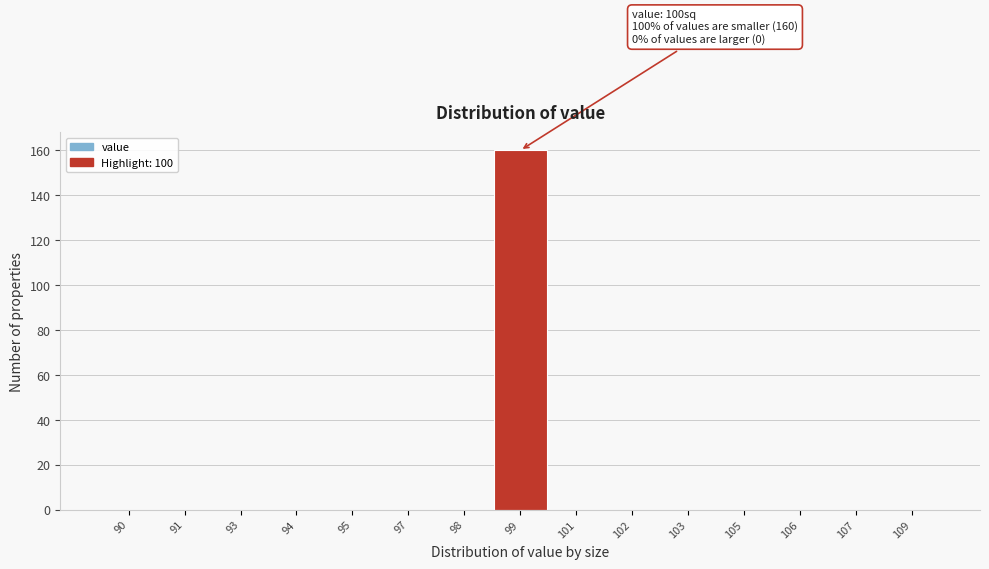

Reading right to left, extract all data points from this chart.

109=0	107=0	106=0	105=0	103=0	102=0	101=0	99=160	98=0	97=0	95=0	94=0	93=0	91=0	90=0